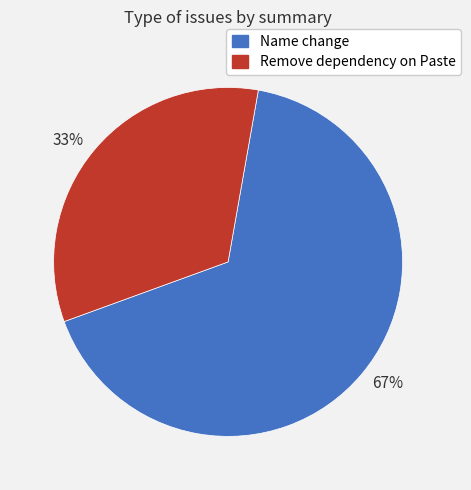

What is the smallest slice in the pie chart?

33%